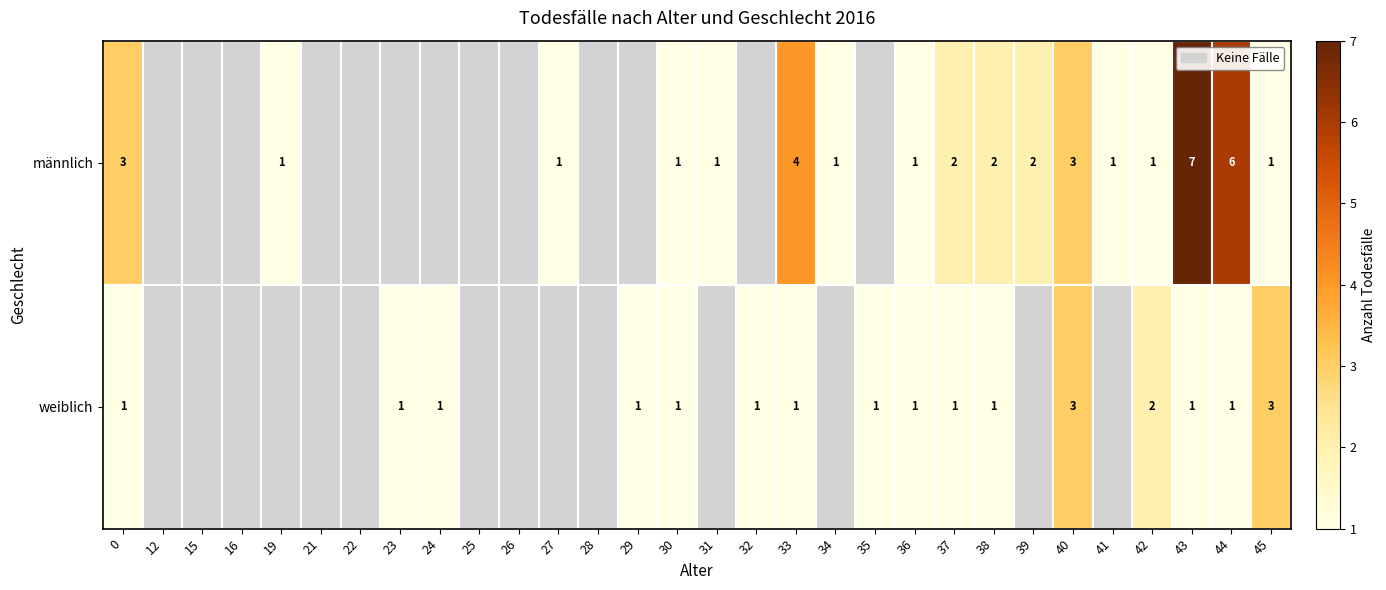

What is the sum of the weiblich values at 45 and 42?

5